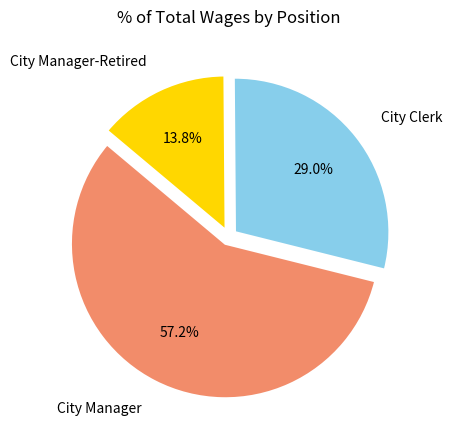

To the nearest percent, what is the average slice percentage?

33%